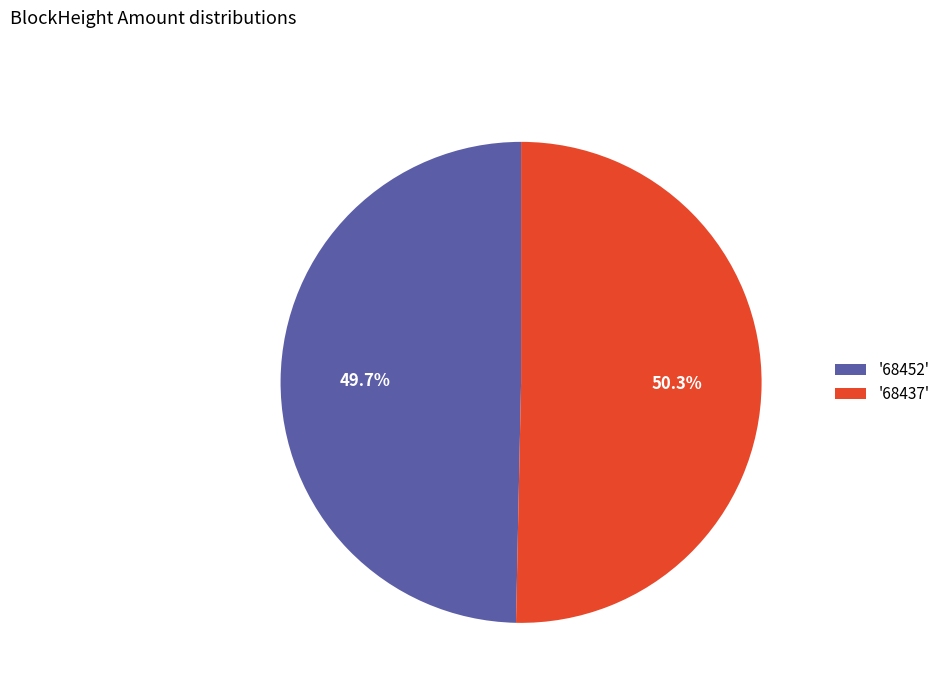

Which slice is the largest?

'68437'